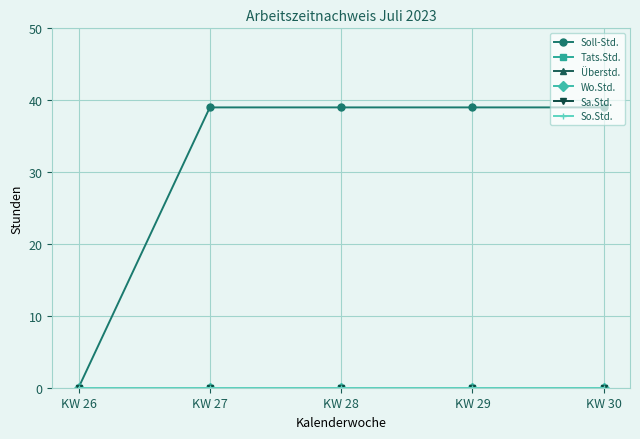

Does the chart have visible grid lines?

Yes